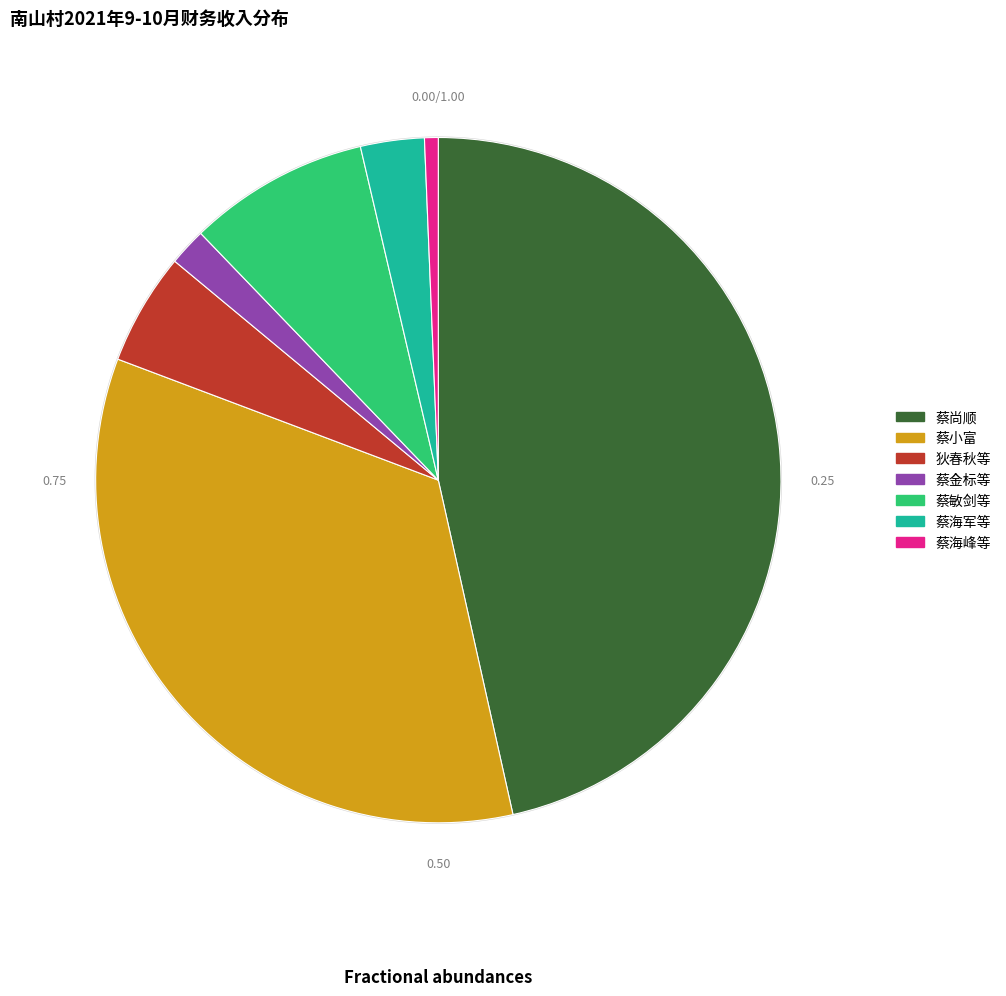

True or false: 22 accounts for 5% of the total.

True